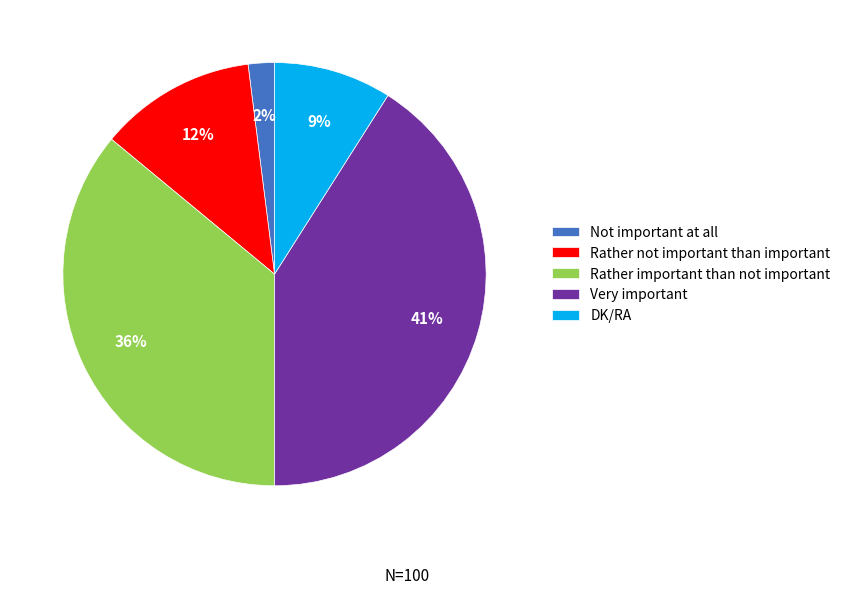

To the nearest percent, what is the combined percentage of Rather important than not important and Very important?

77%